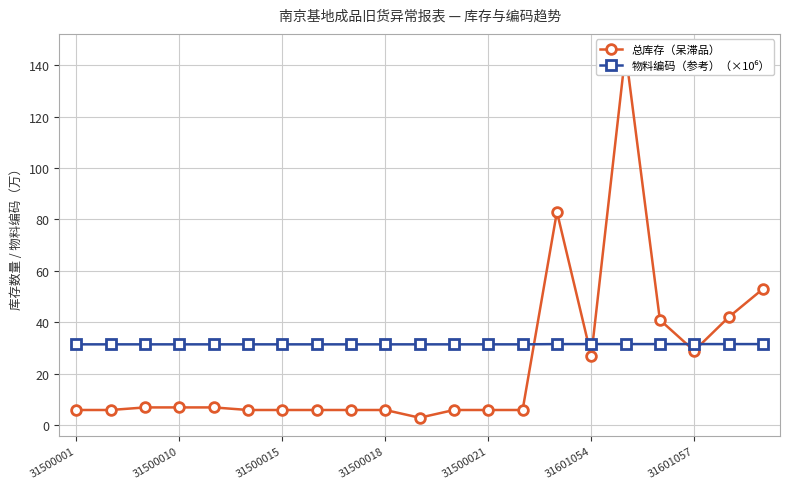

Between 7 and 12, which series saw the biggest shift?

物料编码（参考）（×10⁶）